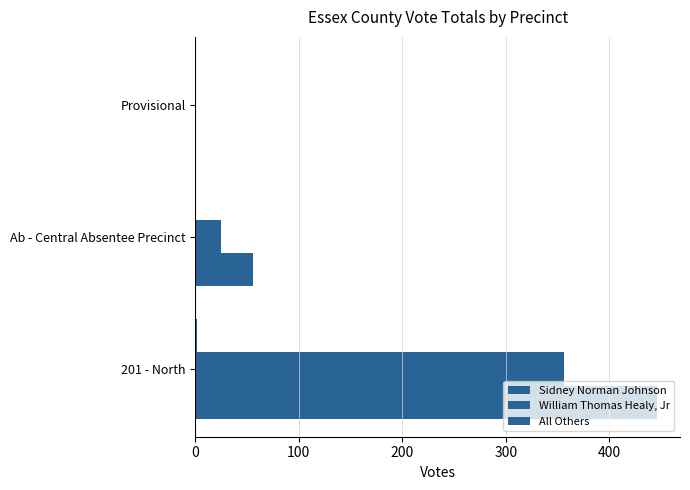

What is the average value of the William Thomas Healy, Jr series?

127